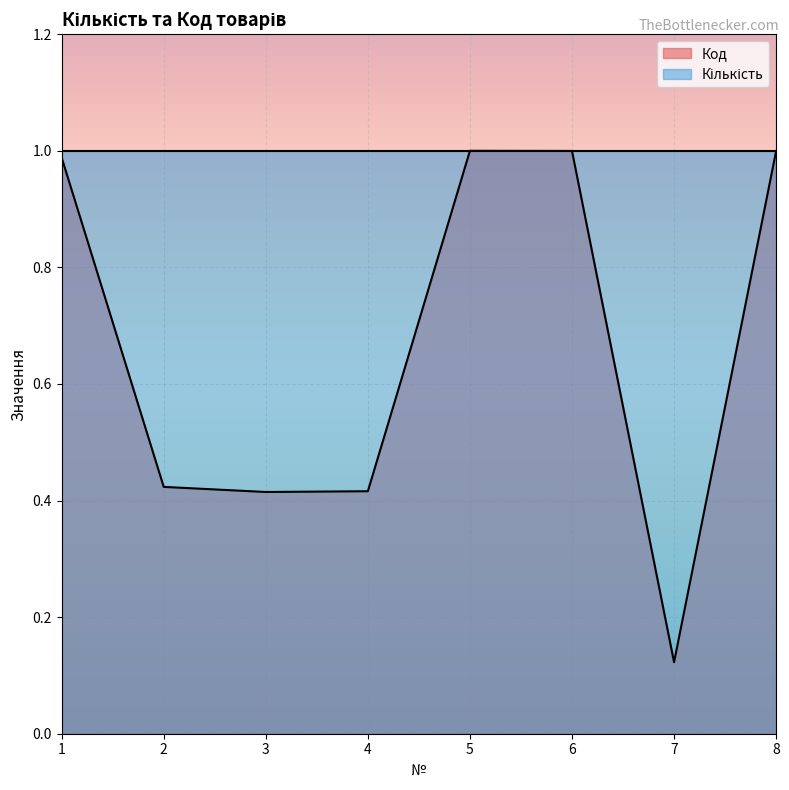

Reading left to right, transcribe all the data shown in this chart.

1.0	0.4	0.4	0.4	1.0	1.0	0.1	1.0